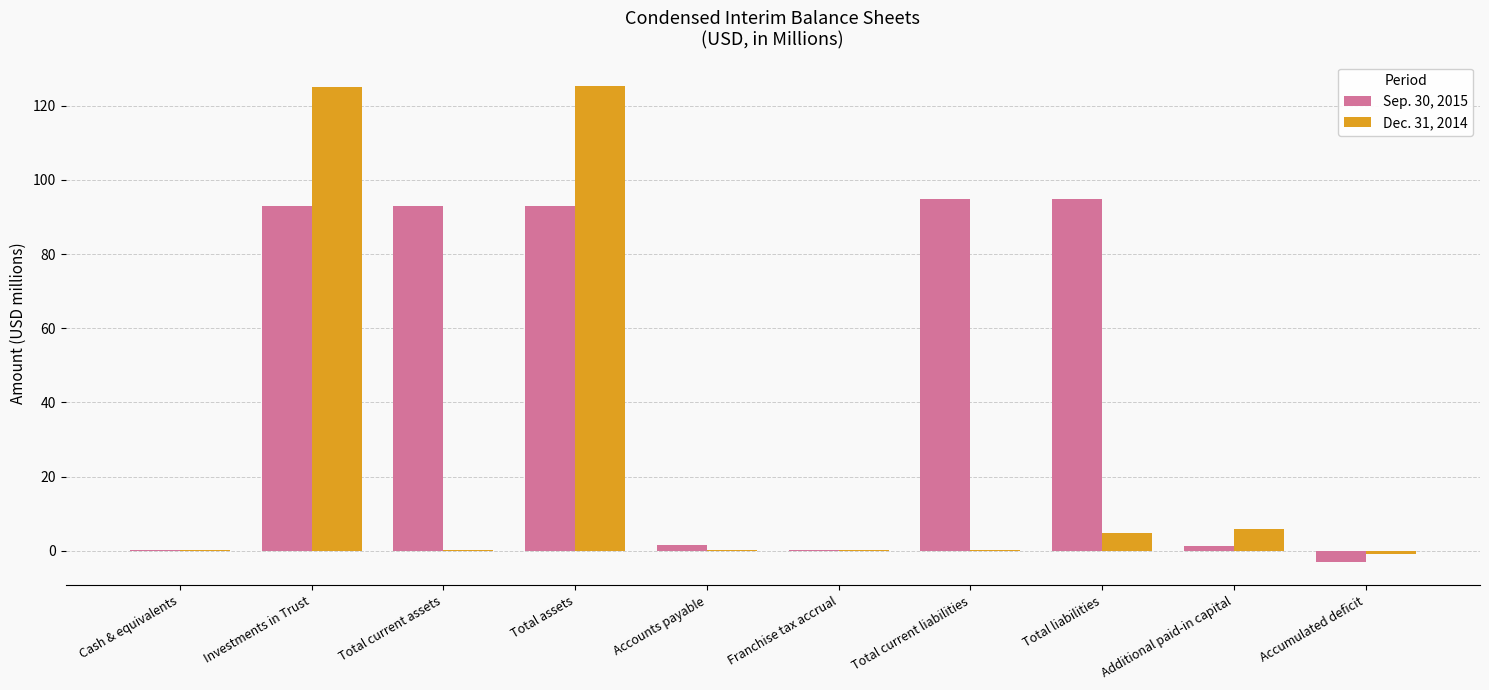

What is the difference between the Sep. 30, 2015 values at Additional paid-in capital and Total current liabilities?

93.6